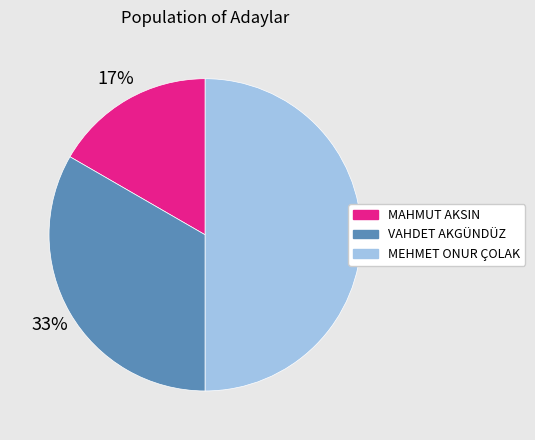

Which category has the smallest portion of the pie?

MAHMUT AKSIN